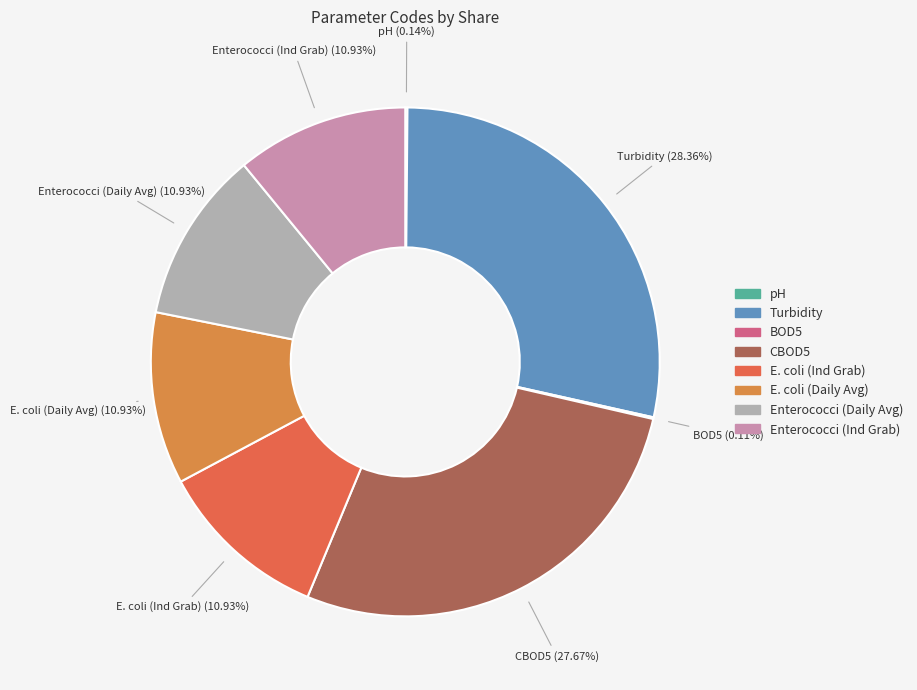

Is there any slice that represents more than half of the pie?

No